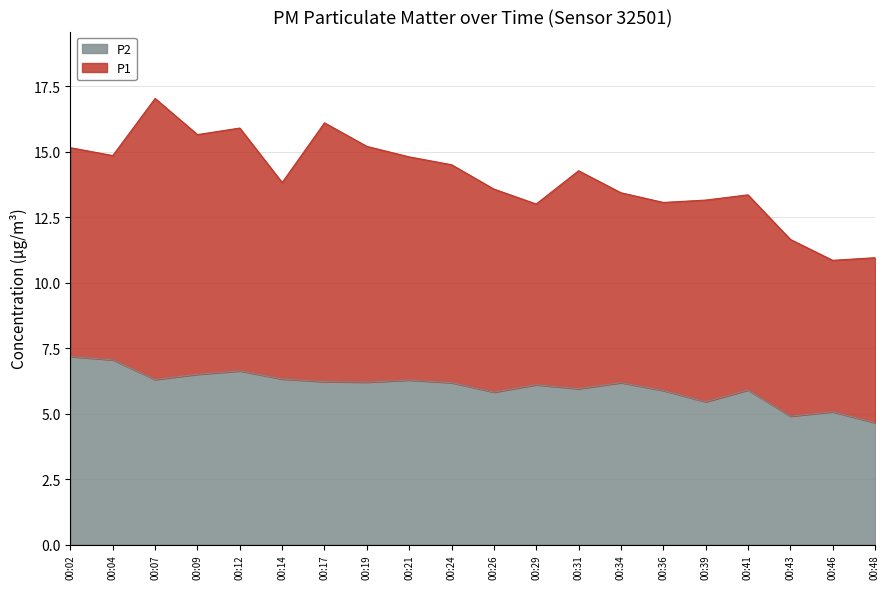

The value of P2 at 00:41 is 8.5. True or false?

False